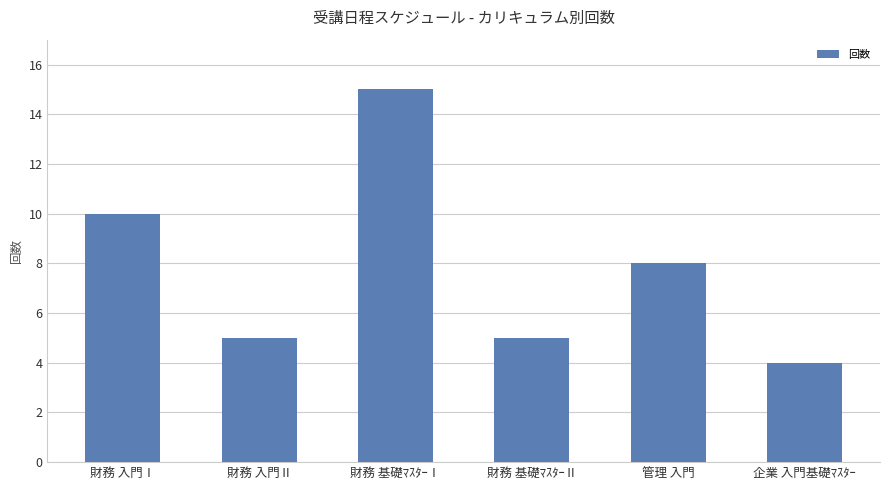

What position from the right is 管理 入門?

2